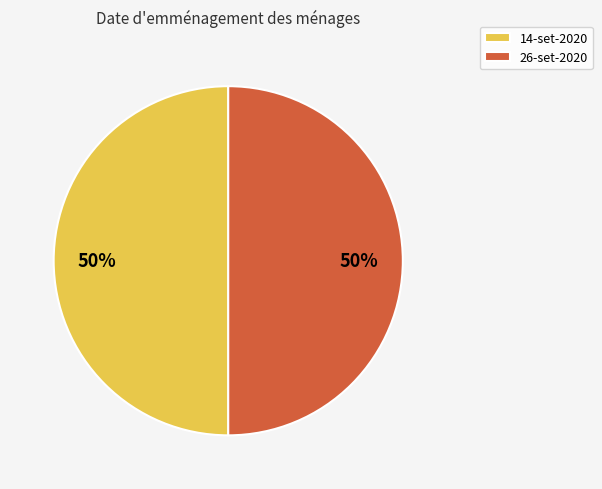

Approximately how many times larger is the value at 26-set-2020 compared to 14-set-2020?

1.0